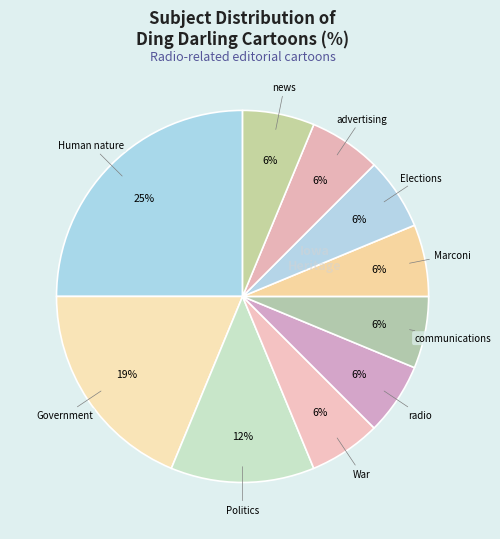

Count the number of slices in the pie.

10